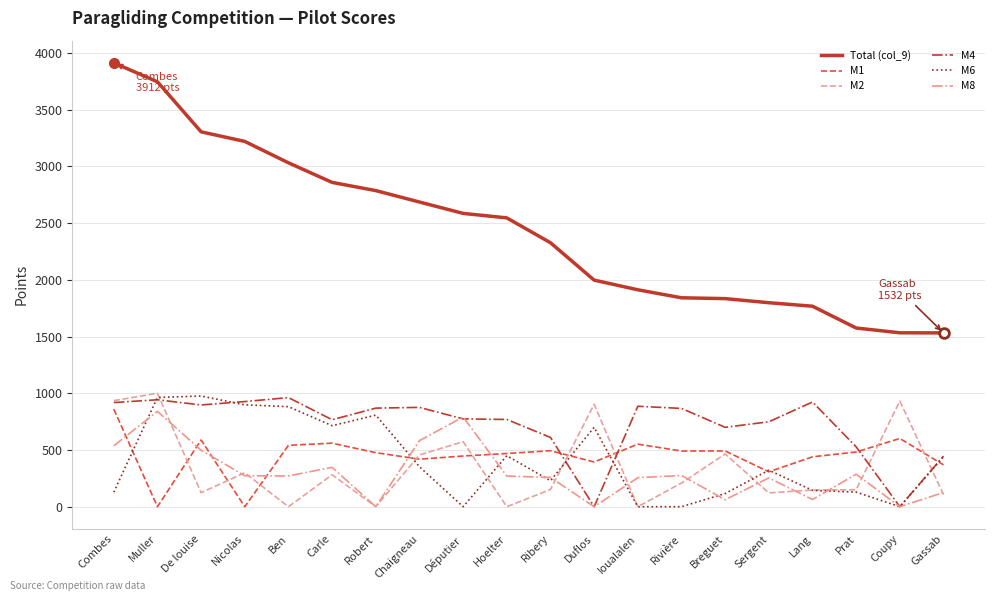

What is the greatest value displayed?

3911.8